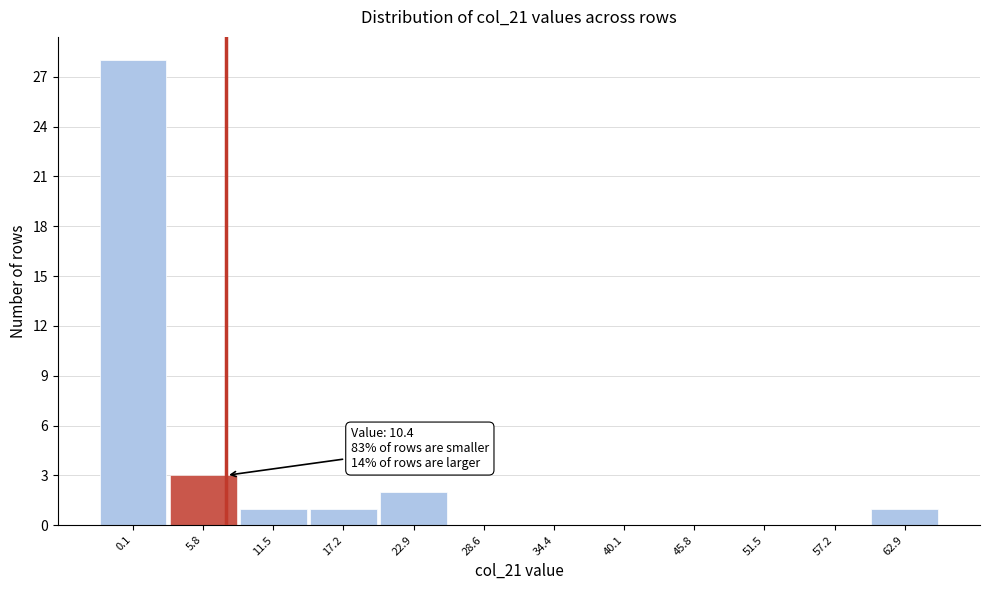

Reading left to right, list all the values displayed in this chart.

0.1=28	5.8=3	11.5=1	17.2=1	22.9=2	28.6=0	34.4=0	40.1=0	45.8=0	51.5=0	57.2=0	62.9=1